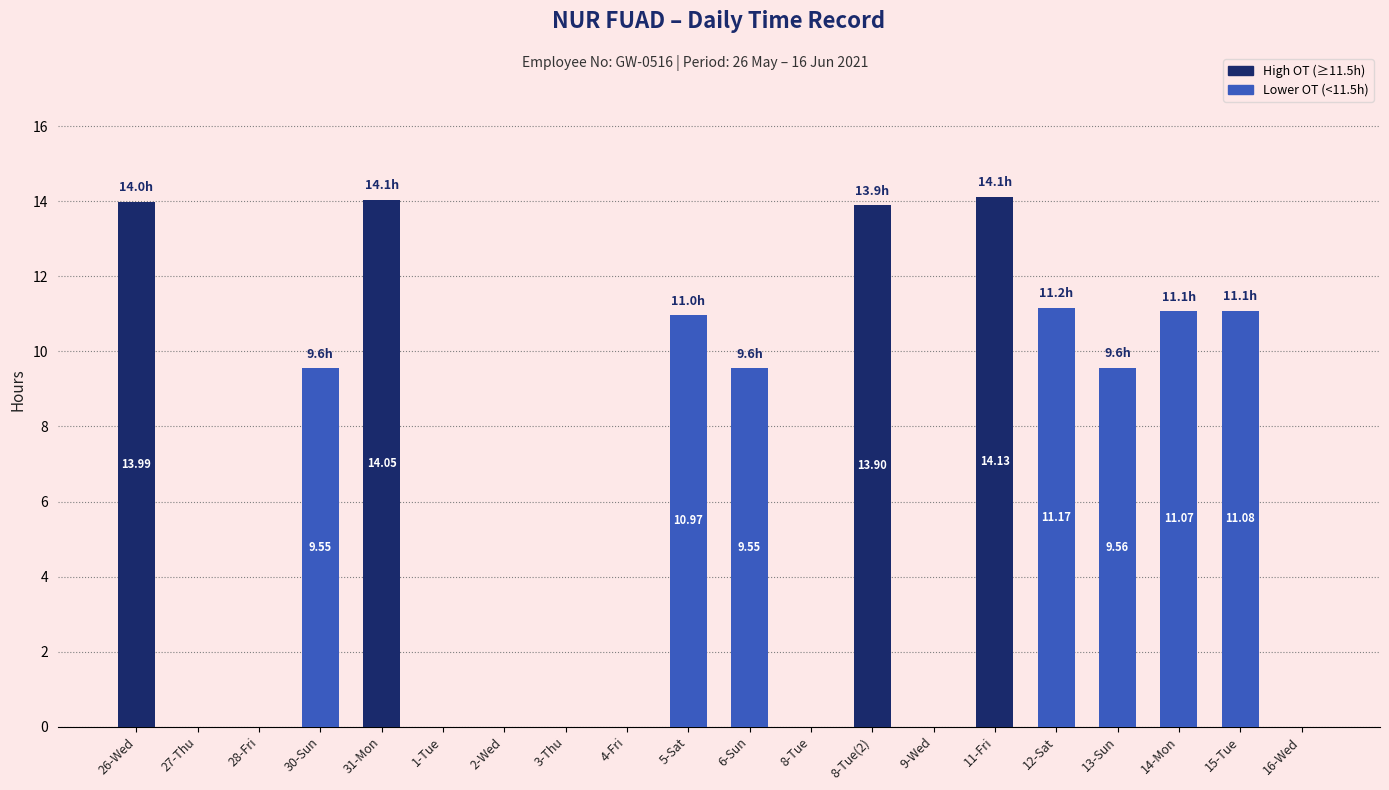

What is the difference between the values at 8-Tue and 26-Wed?

14.0